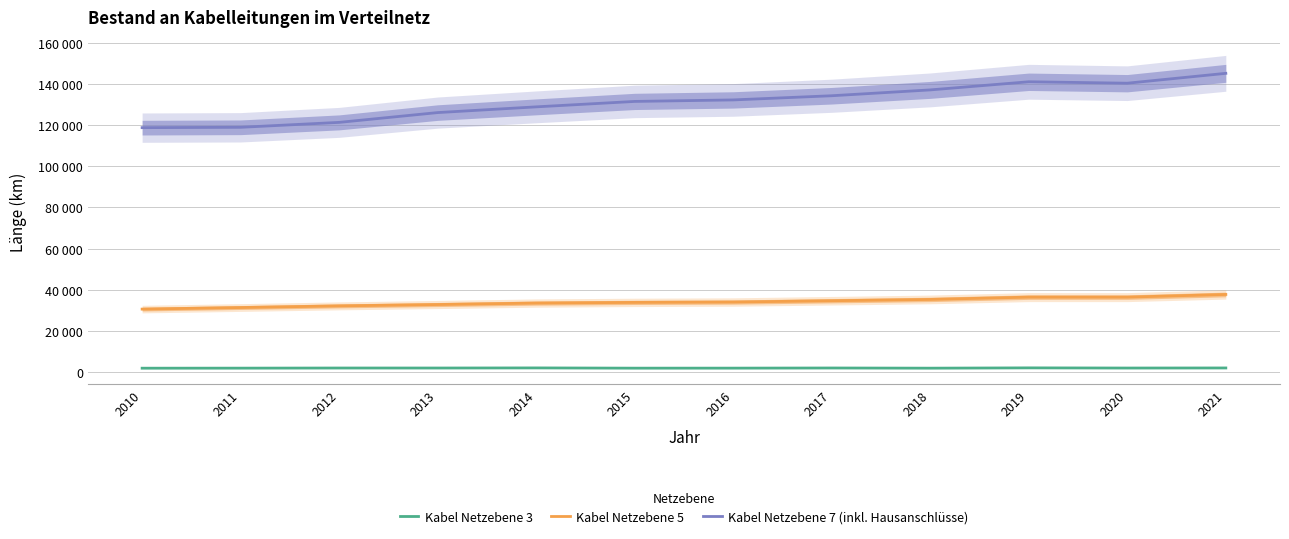

At which category does Kabel Netzebene 3 reach its first local valley?

2013